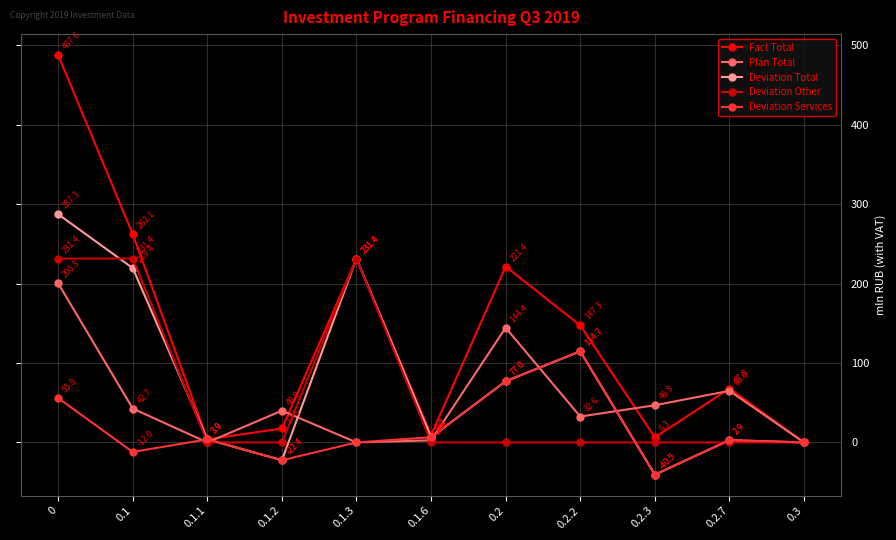

What is the greatest value displayed?

487.6